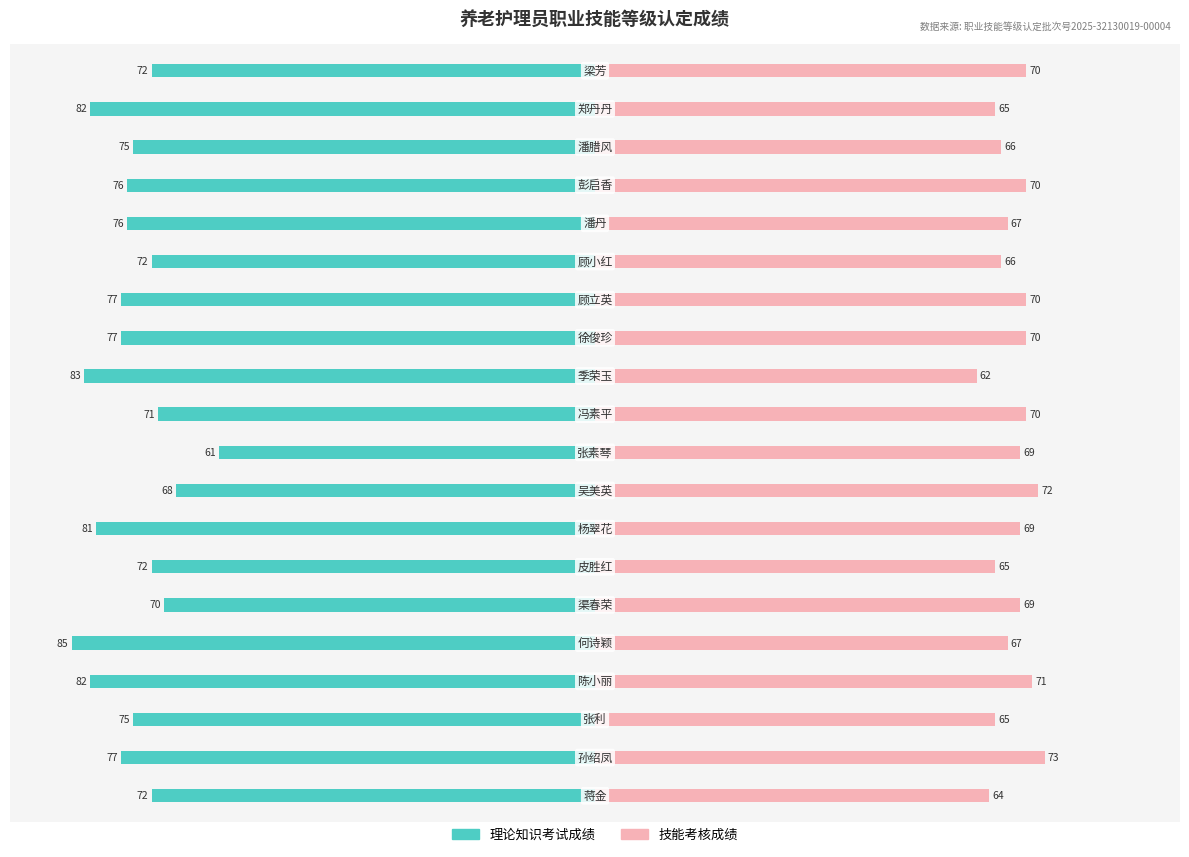

Is it true that 理论知识考试成绩 equals -132 at 6?

False